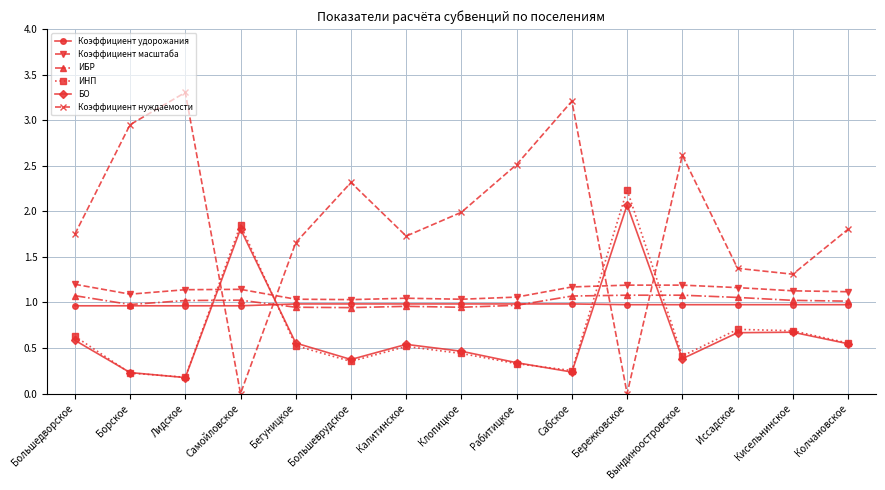

Where is the first local maximum for БО?

Самойловское